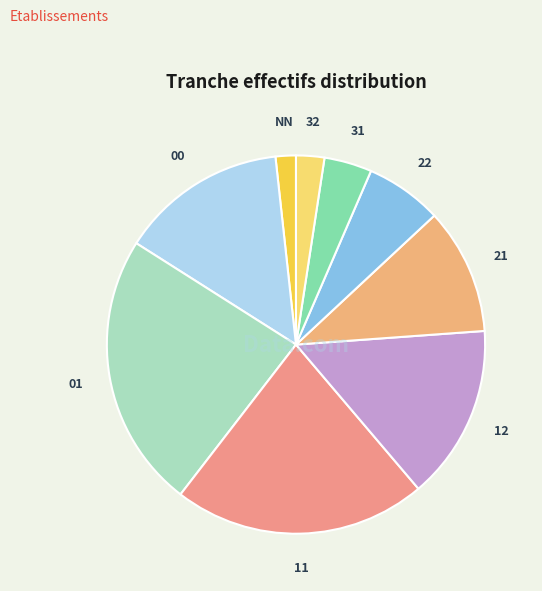

Which has a higher value, 12 or NN?

12